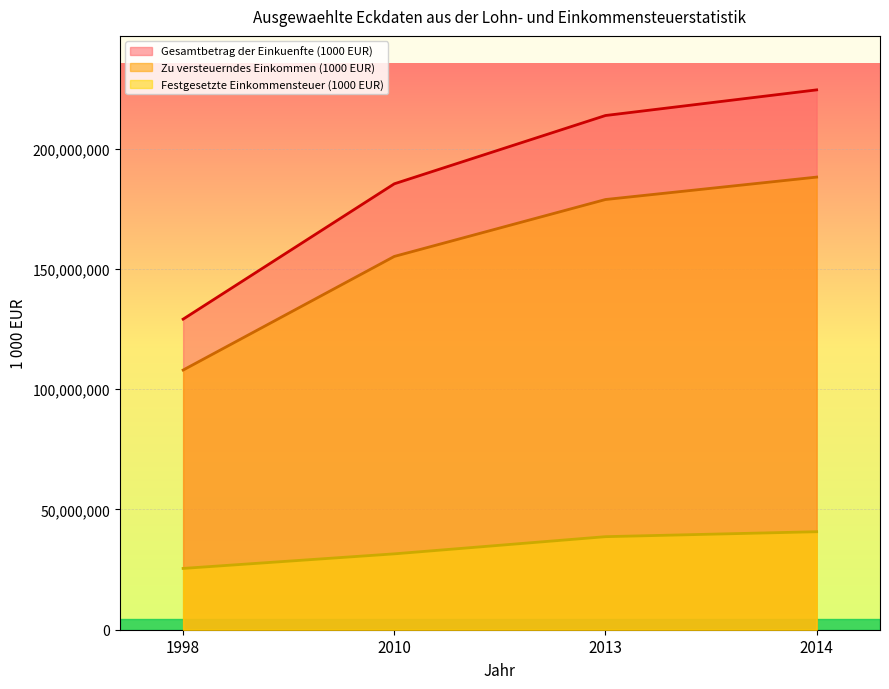

What is the minimum value shown in the chart?

25490602